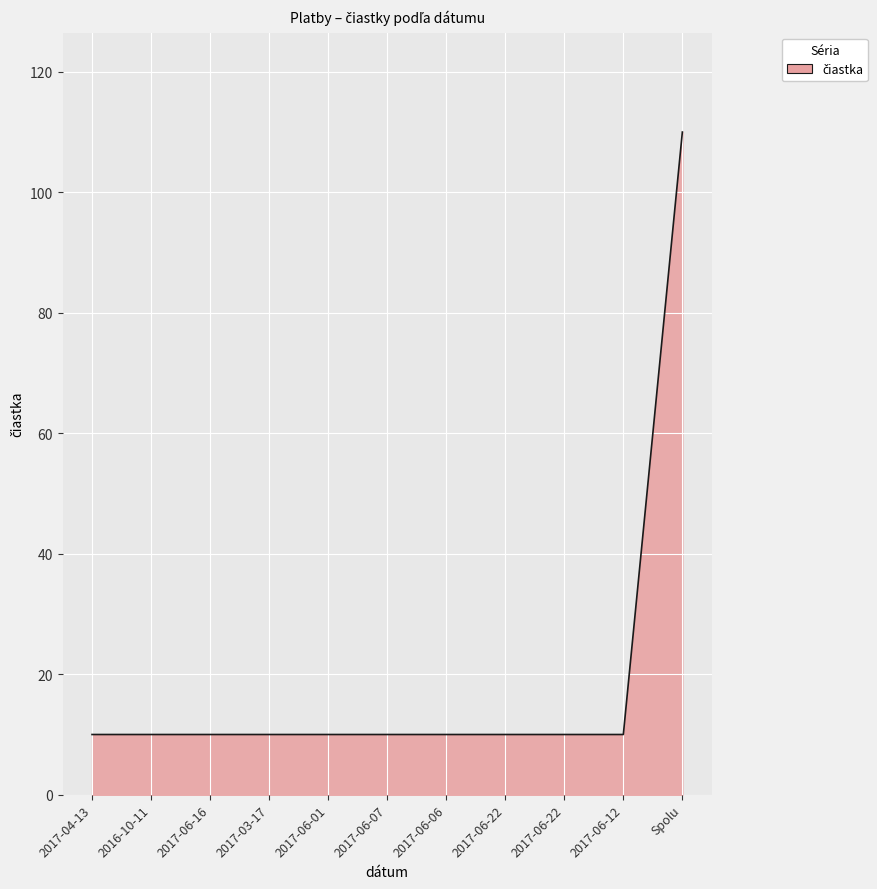

What is the label of the 2nd point from the right?

2017-06-12